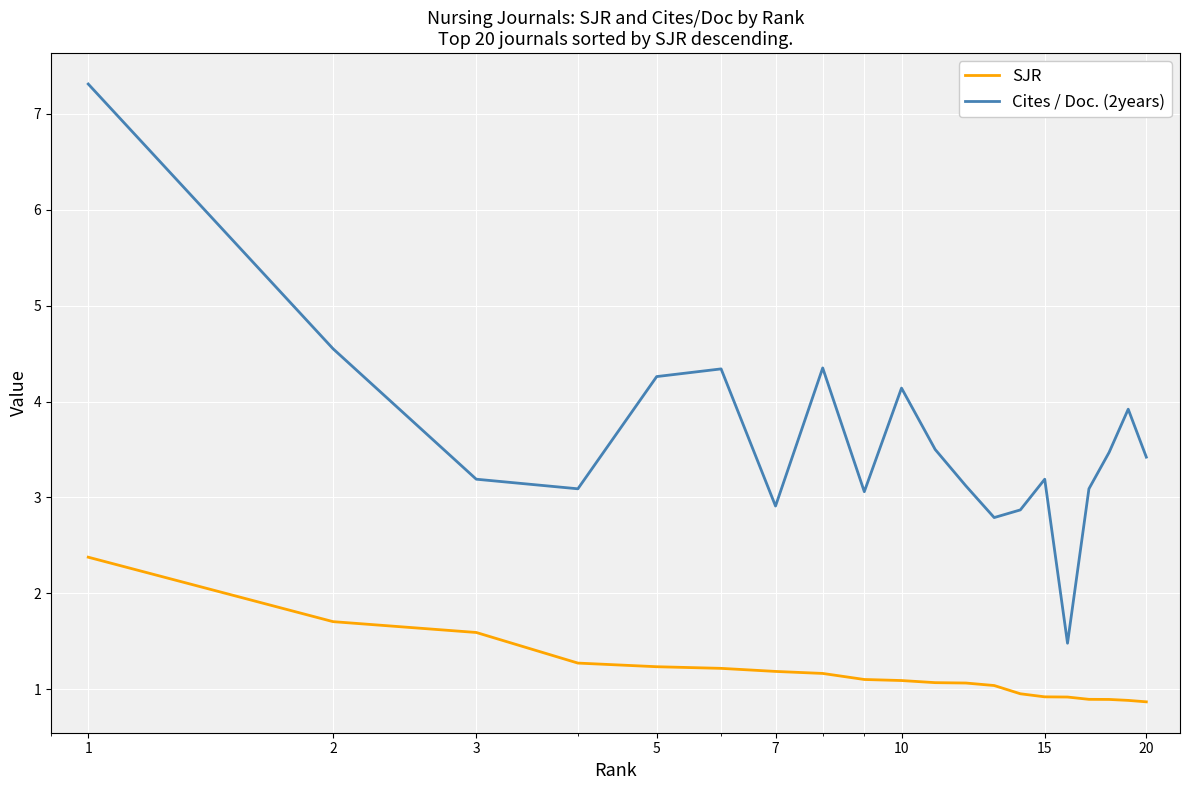

What is the maximum value for SJR?

2.4